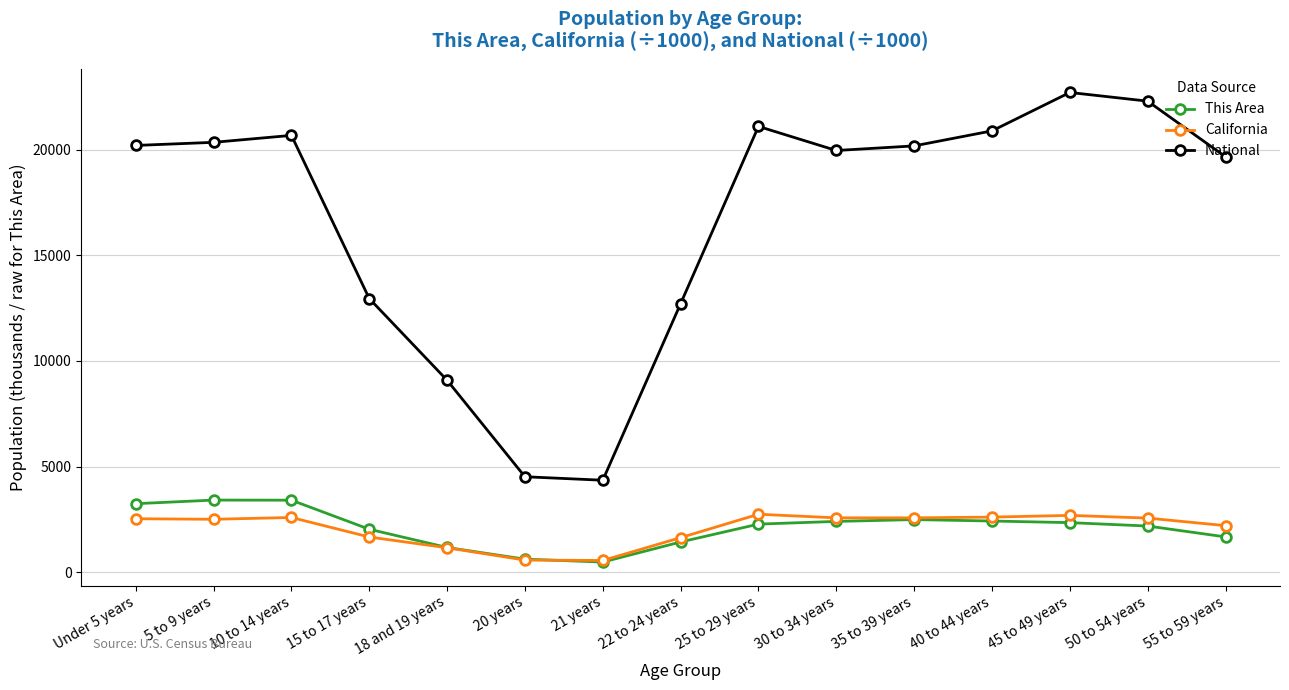

The value of California at 21 years is 555.8. True or false?

True